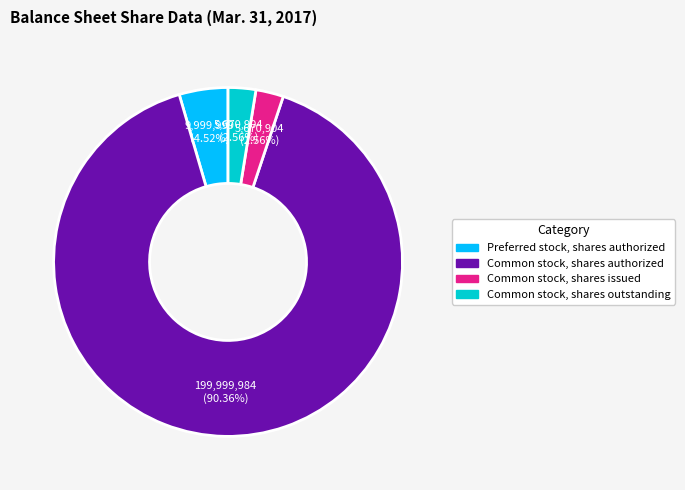

To the nearest percent, what is the difference between the largest and smallest slice percentages?

88%